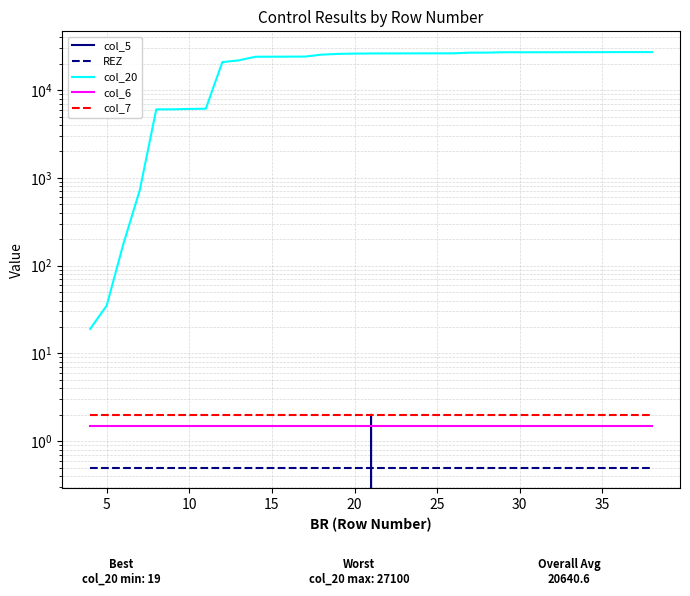

After their last crossing, which series has the higher values: col_6 or col_5?

col_6